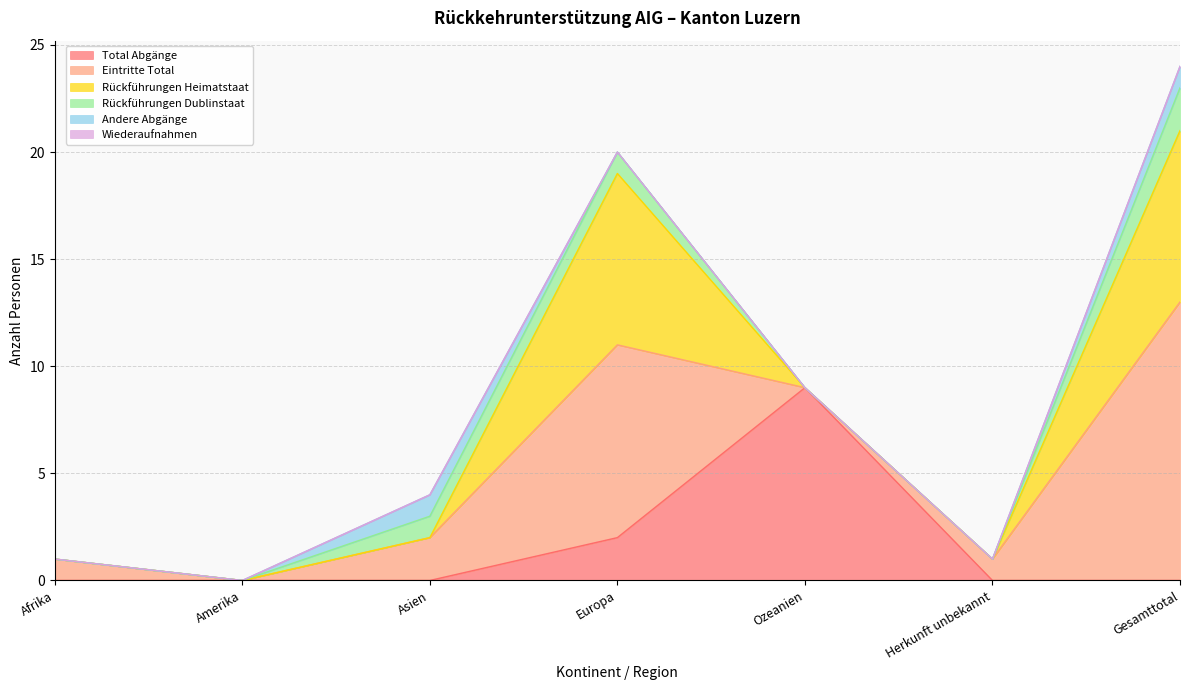

Does the chart display data point markers on the line(s)?

No